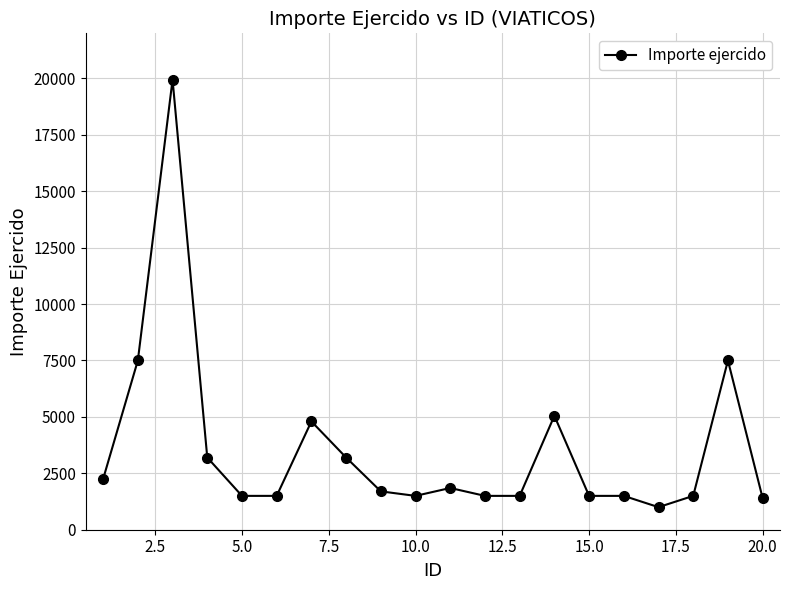

What is the smallest value displayed?

1000